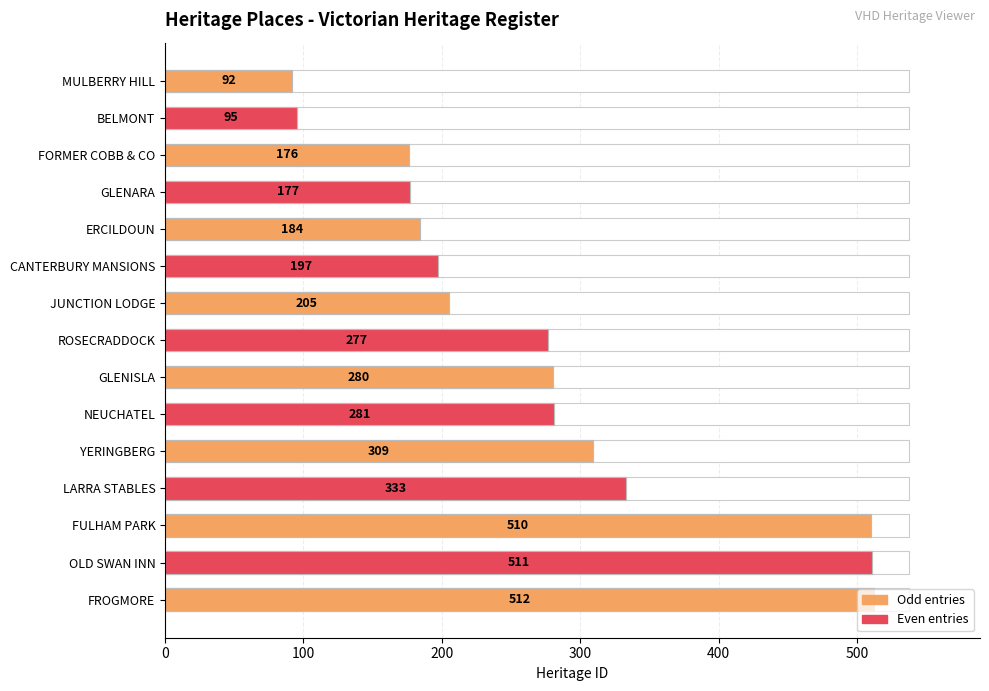

Reading left to right, transcribe all the data shown in this chart.

ID: 92	95	176	177	184	197	205	277	280	281	309	333	510	511	512
Heritage ID: 92	95	176	177	184	197	205	277	280	281	309	333	510	511	512